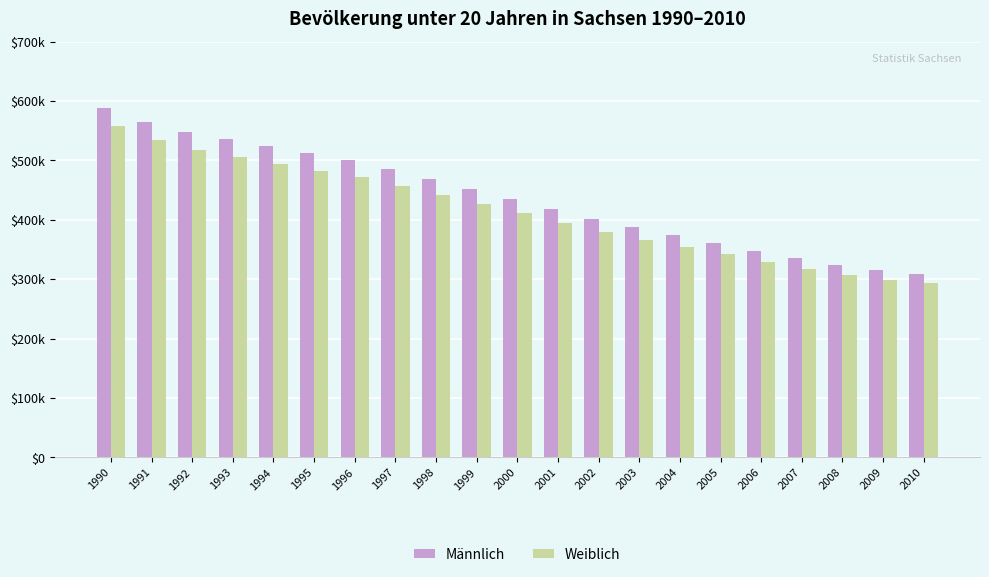

What is the sum of all Weiblich values?

8683848